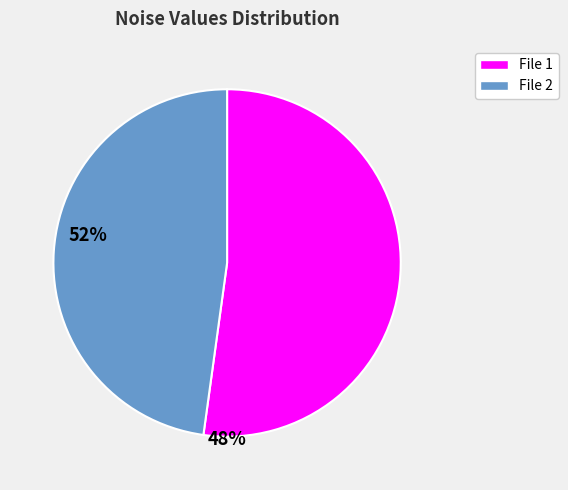

Does any single category account for the majority?

Yes